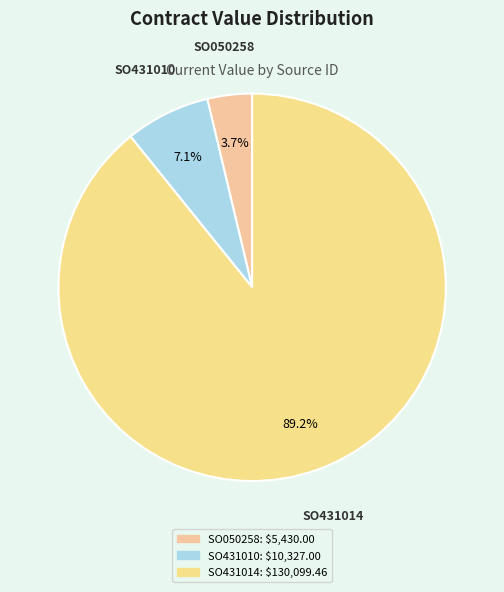

Is the sum of SO050258 and SO431014 greater than half?

Yes